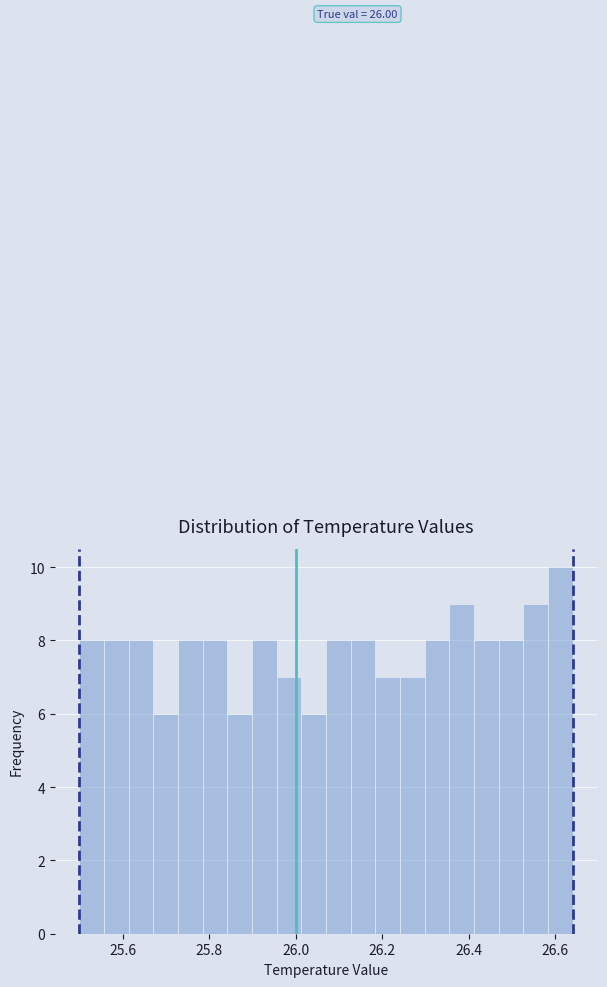

Read against the x-axis, roughly where is the centre of the tallest bar?

26.62